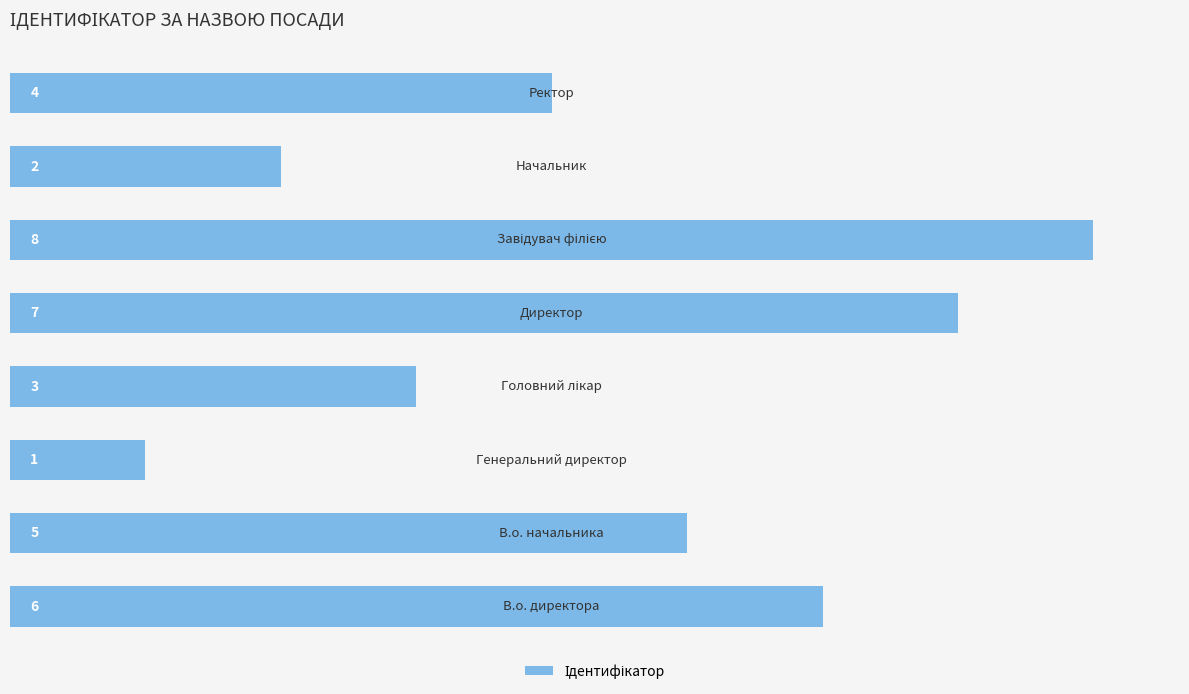

How many values are between 3 and 7?

5